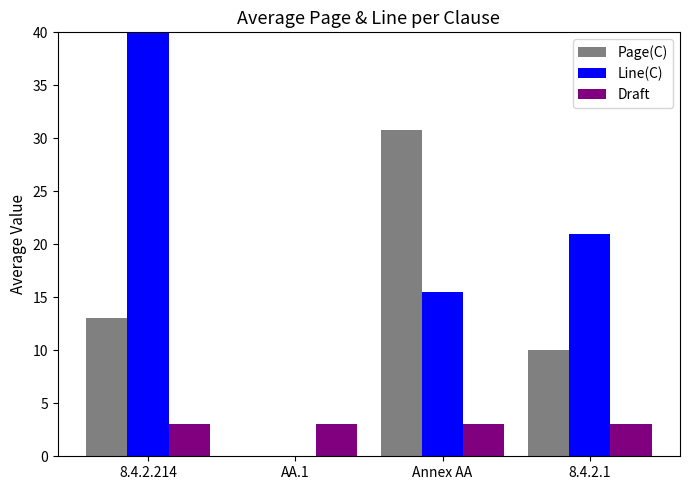

Reading right to left, what are all the values shown in this chart?

Page(C): 10.0	30.8	0.0	13.0
Line(C): 21.0	15.5	0.0	54.0
Draft: 3.0	3.0	3.0	3.0